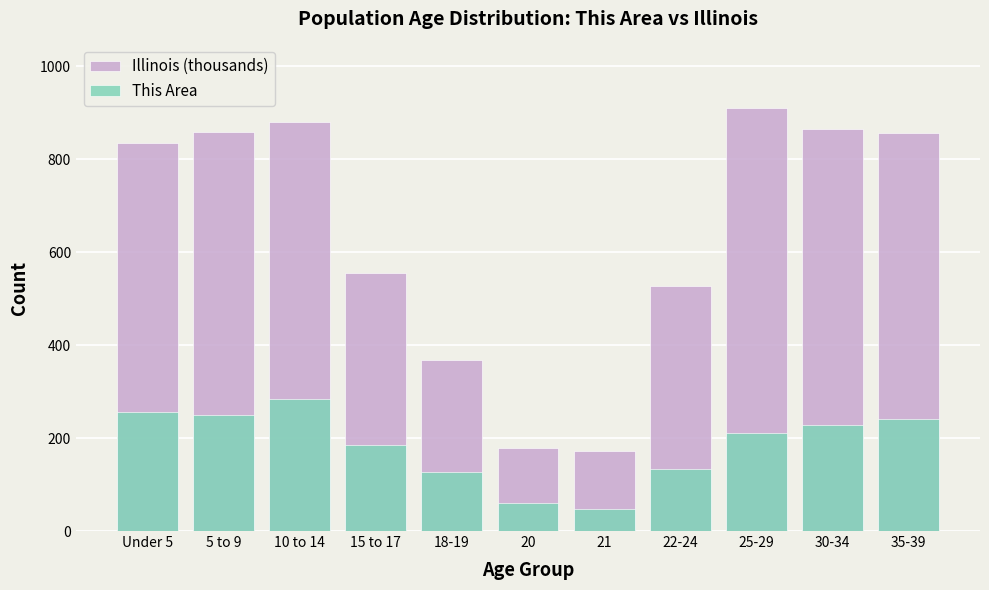

Which series changed the most between 18-19 and 20?

Illinois (thousands)